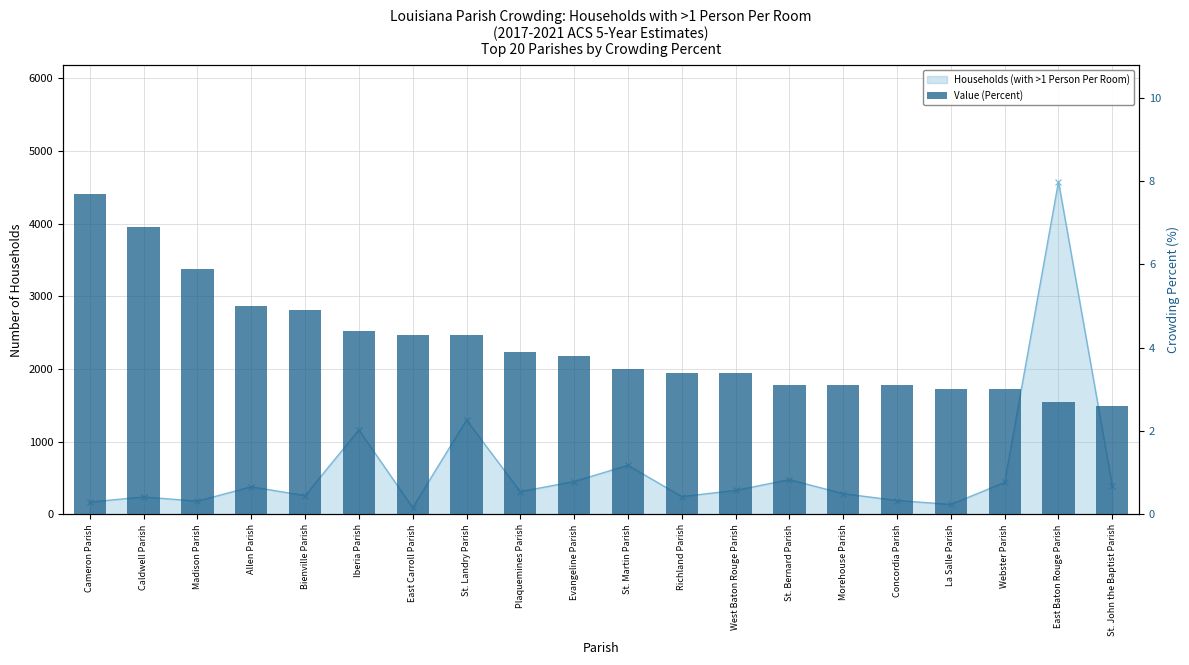

The value at Madison Parish is 5.9. True or false?

True